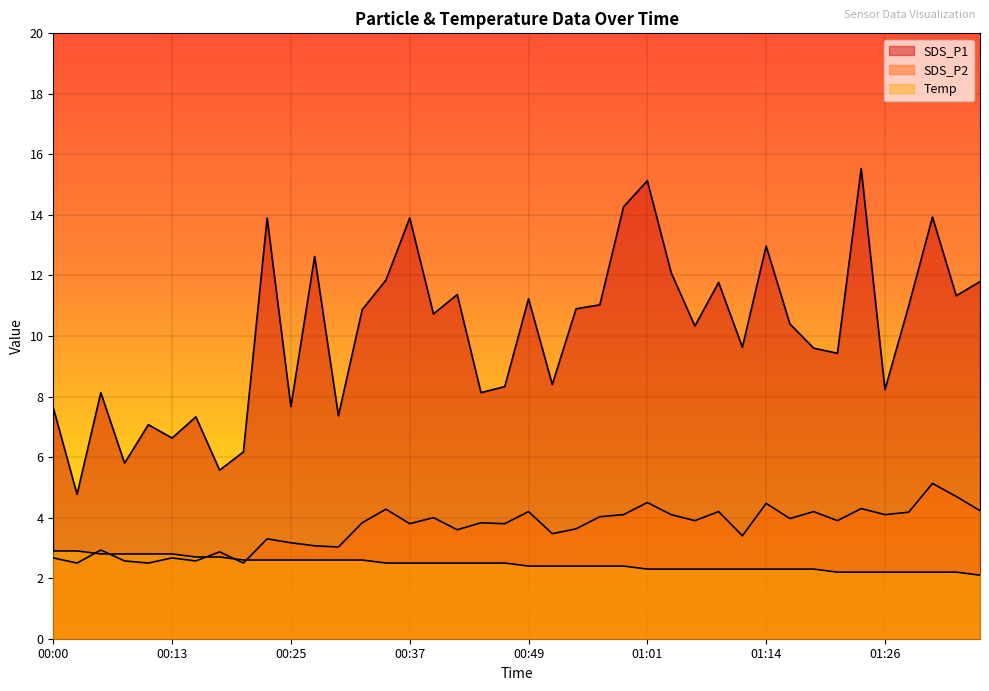

Reading left to right, list all the values displayed in this chart.

SDS_P1: 00:00=7.6	00:02=4.8	00:05=8.1	00:08=5.8	00:10=7.1	00:13=6.6	00:15=7.3	00:17=5.6	00:20=6.2	00:22=13.9	00:25=7.7	00:27=12.6	00:30=7.4	00:32=10.9	00:35=11.8	00:37=13.9	00:39=10.7	00:42=11.4	00:44=8.1	00:47=8.3	00:49=11.2	00:52=8.4	00:54=10.9	00:57=11.0	00:59=14.3	01:01=15.1	01:04=12.1	01:06=10.3	01:09=11.8	01:11=9.6	01:14=13.0	01:16=10.4	01:18=9.6	01:21=9.4	01:23=15.5	01:26=8.2	01:28=11.0	01:31=13.9	01:33=11.3	01:36=11.8
SDS_P2: 00:00=2.7	00:02=2.5	00:05=2.9	00:08=2.6	00:10=2.5	00:13=2.7	00:15=2.6	00:17=2.9	00:20=2.5	00:22=3.3	00:25=3.2	00:27=3.1	00:30=3.0	00:32=3.8	00:35=4.3	00:37=3.8	00:39=4.0	00:42=3.6	00:44=3.8	00:47=3.8	00:49=4.2	00:52=3.5	00:54=3.6	00:57=4.0	00:59=4.1	01:01=4.5	01:04=4.1	01:06=3.9	01:09=4.2	01:11=3.4	01:14=4.5	01:16=4.0	01:18=4.2	01:21=3.9	01:23=4.3	01:26=4.1	01:28=4.2	01:31=5.1	01:33=4.7	01:36=4.2
Temp: 00:00=2.9	00:02=2.9	00:05=2.8	00:08=2.8	00:10=2.8	00:13=2.8	00:15=2.7	00:17=2.7	00:20=2.6	00:22=2.6	00:25=2.6	00:27=2.6	00:30=2.6	00:32=2.6	00:35=2.5	00:37=2.5	00:39=2.5	00:42=2.5	00:44=2.5	00:47=2.5	00:49=2.4	00:52=2.4	00:54=2.4	00:57=2.4	00:59=2.4	01:01=2.3	01:04=2.3	01:06=2.3	01:09=2.3	01:11=2.3	01:14=2.3	01:16=2.3	01:18=2.3	01:21=2.2	01:23=2.2	01:26=2.2	01:28=2.2	01:31=2.2	01:33=2.2	01:36=2.1